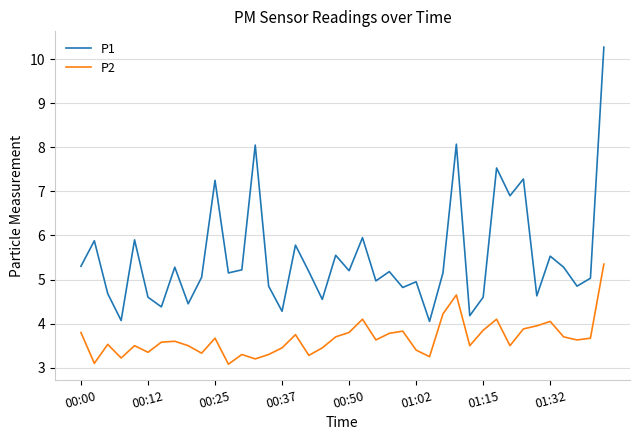

How many interior local valleys does the P2 series have?

12